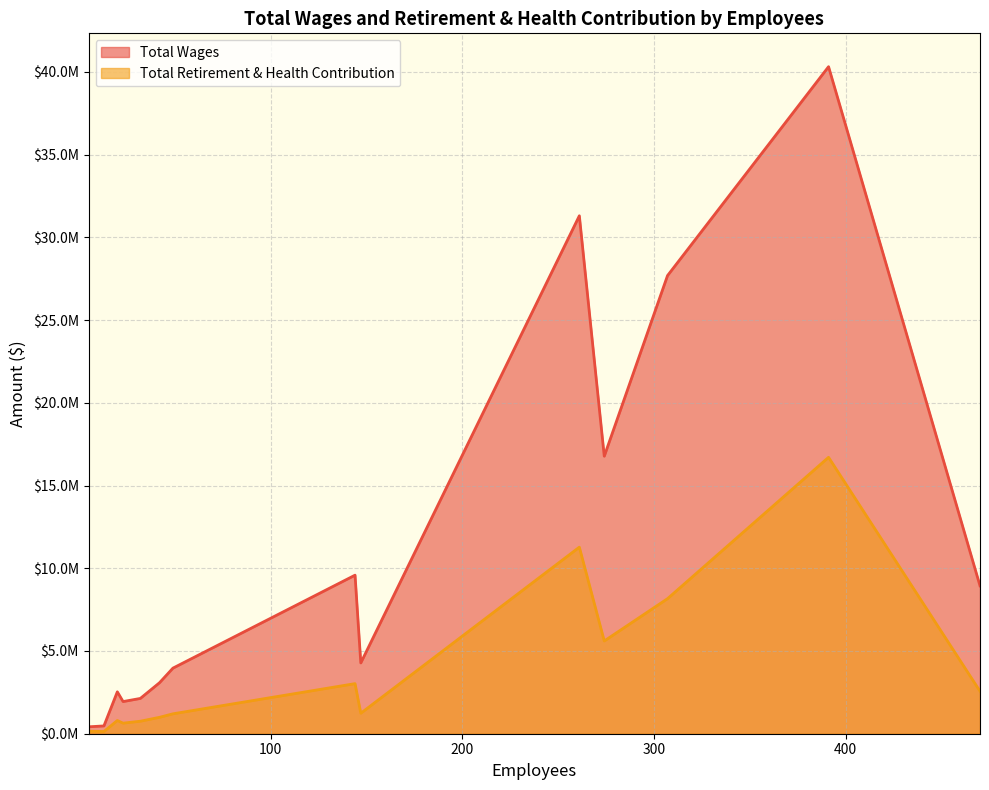

What value does the Total Wages series have at 144?

9582719